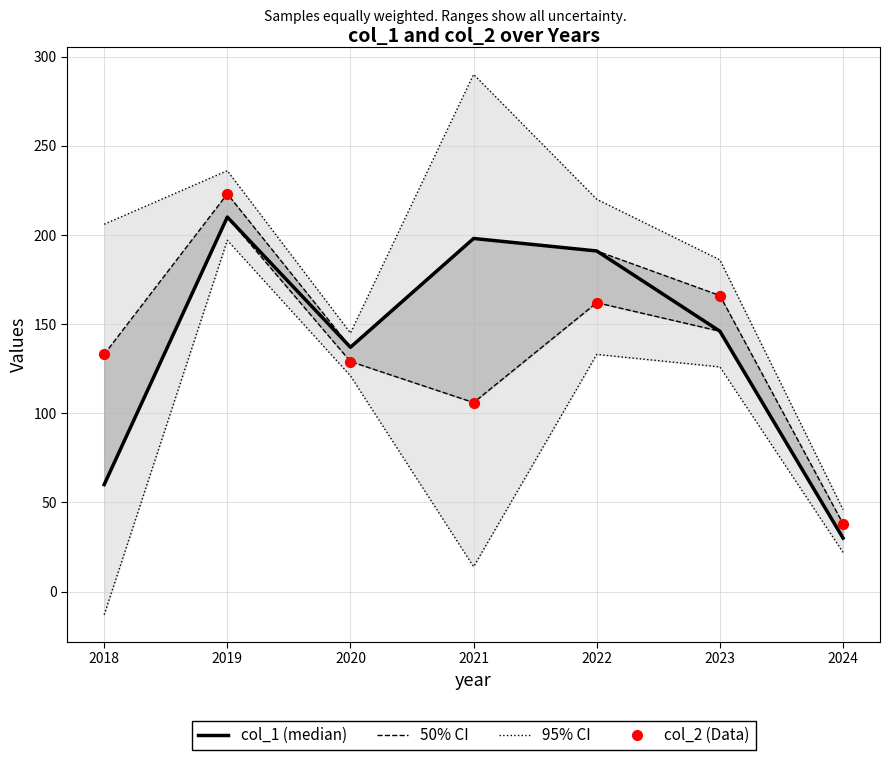

Which series reaches the maximum Y coordinate?

col_2 (Data)